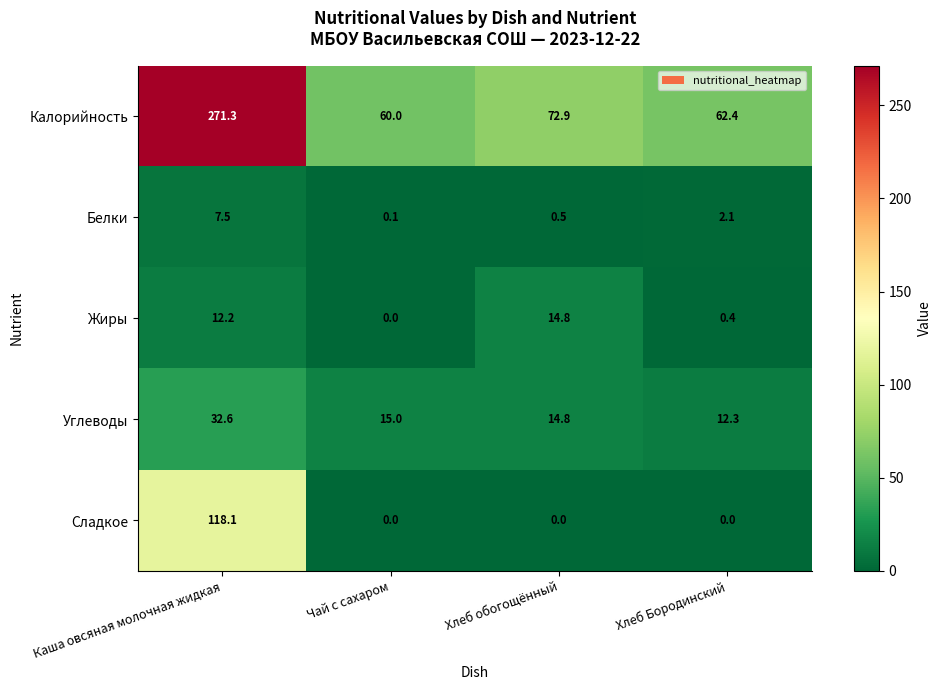

Is it true that Сладкое equals 118.1 at Каша овсяная молочная жидкая?

True